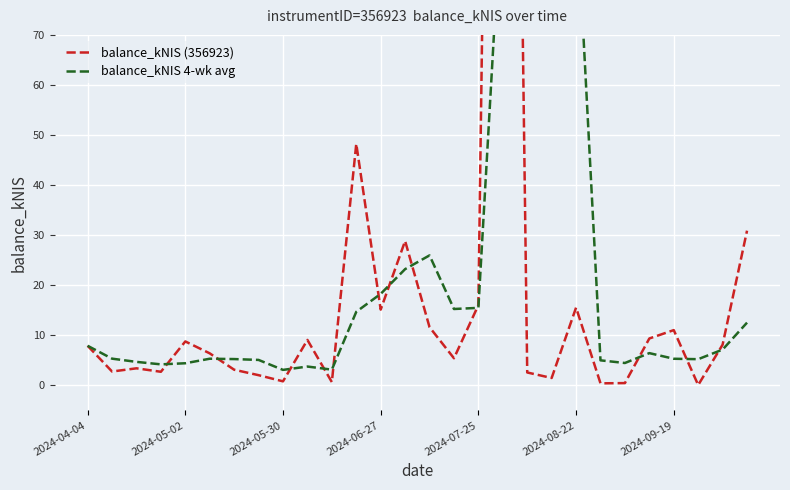

Where is balance_kNIS 4-wk avg nearest to the value 52?

14